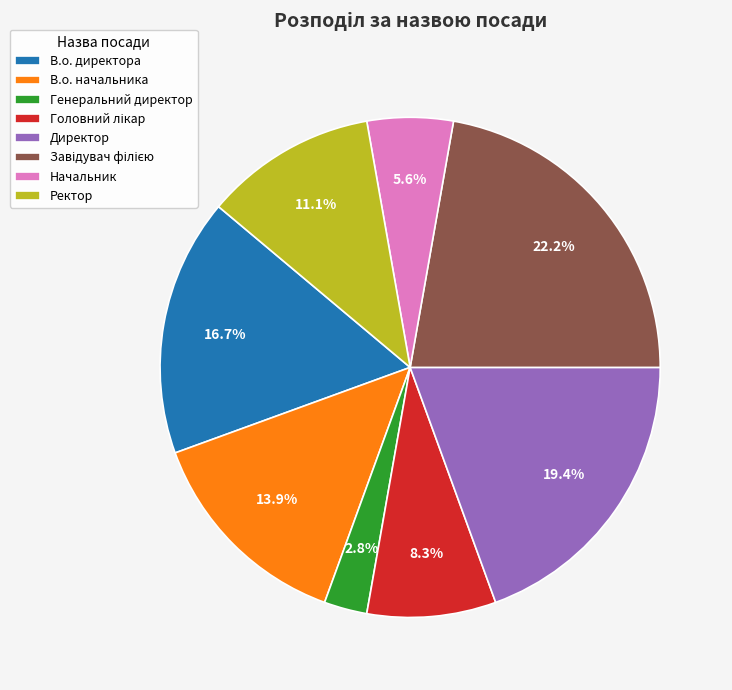

To the nearest percent, what is the average slice percentage?

12%